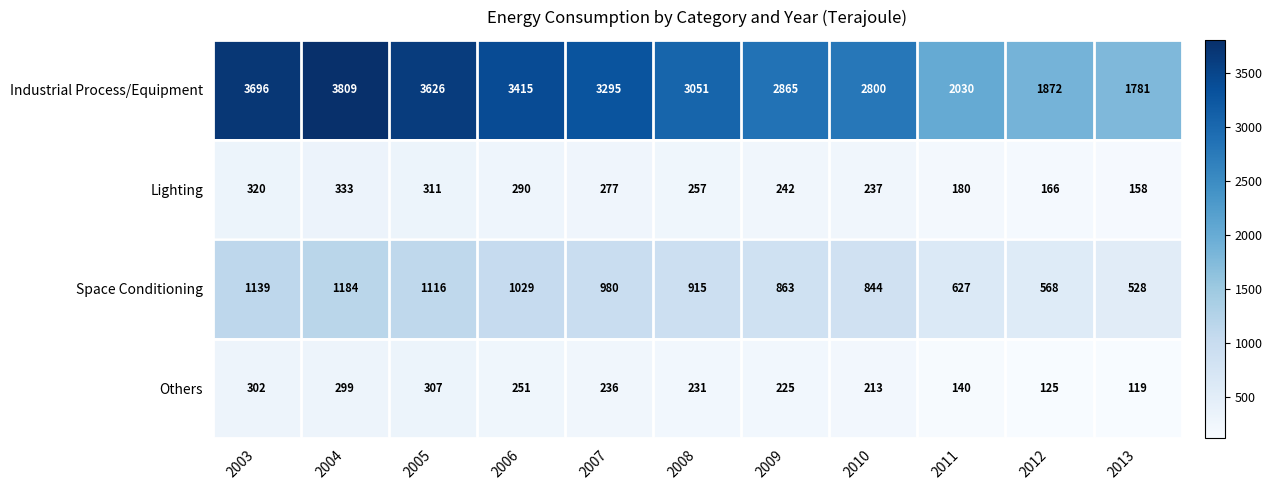

Is the value of Industrial Process/Equipment at 2005 greater than the value of Lighting at 2008?

Yes